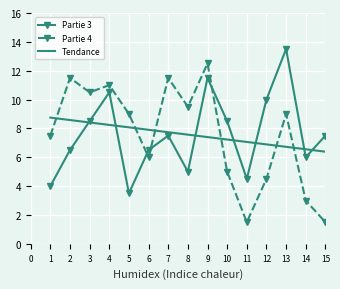

How many series are shown in this chart?

3